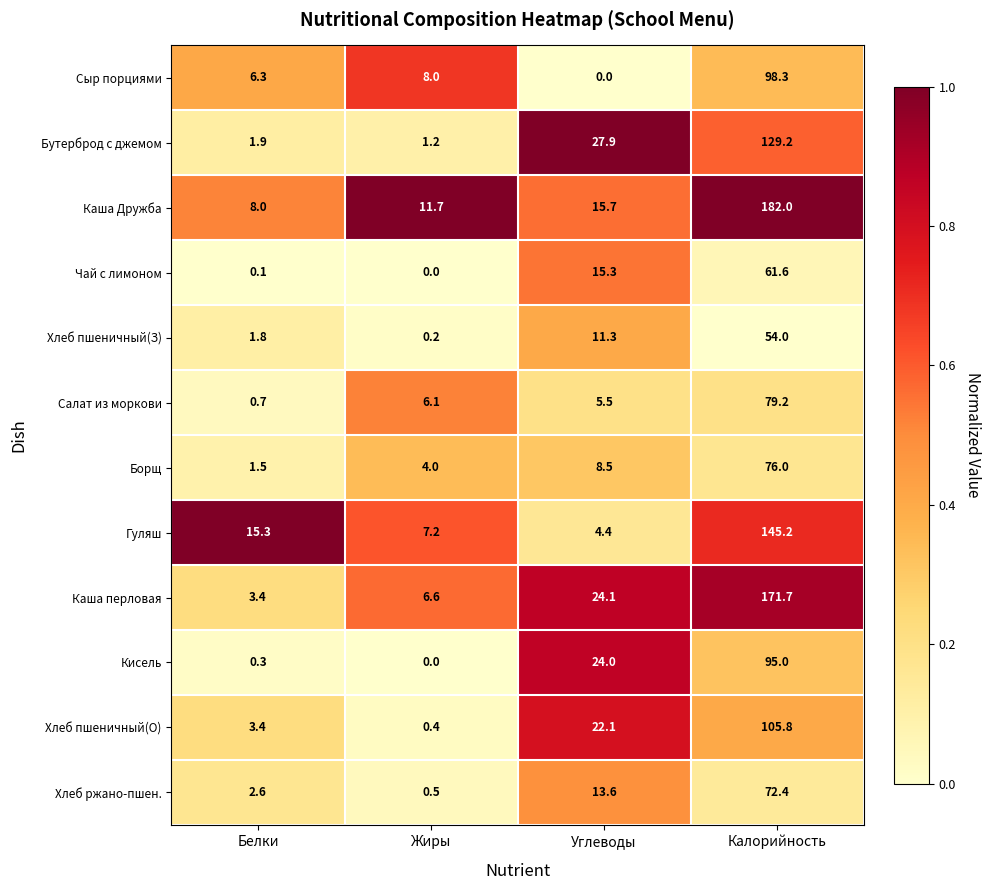

Where is Хлеб пшеничный(З) nearest to the value 27?

Углеводы